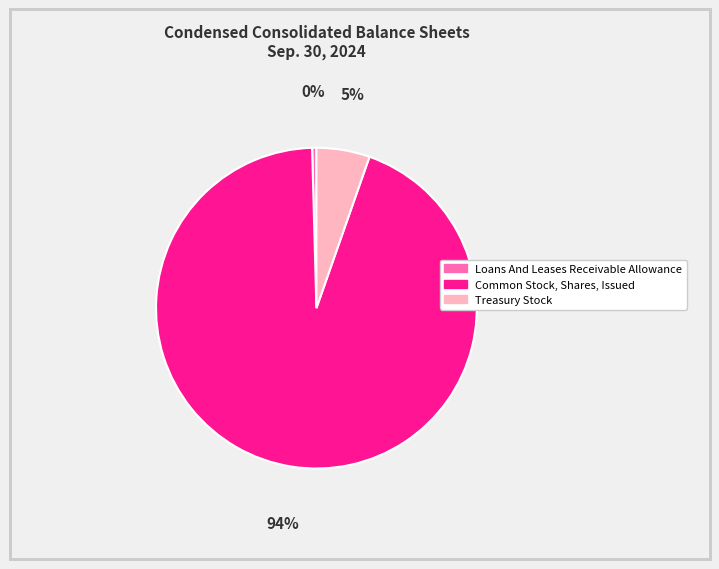

Count the number of slices in the pie.

3